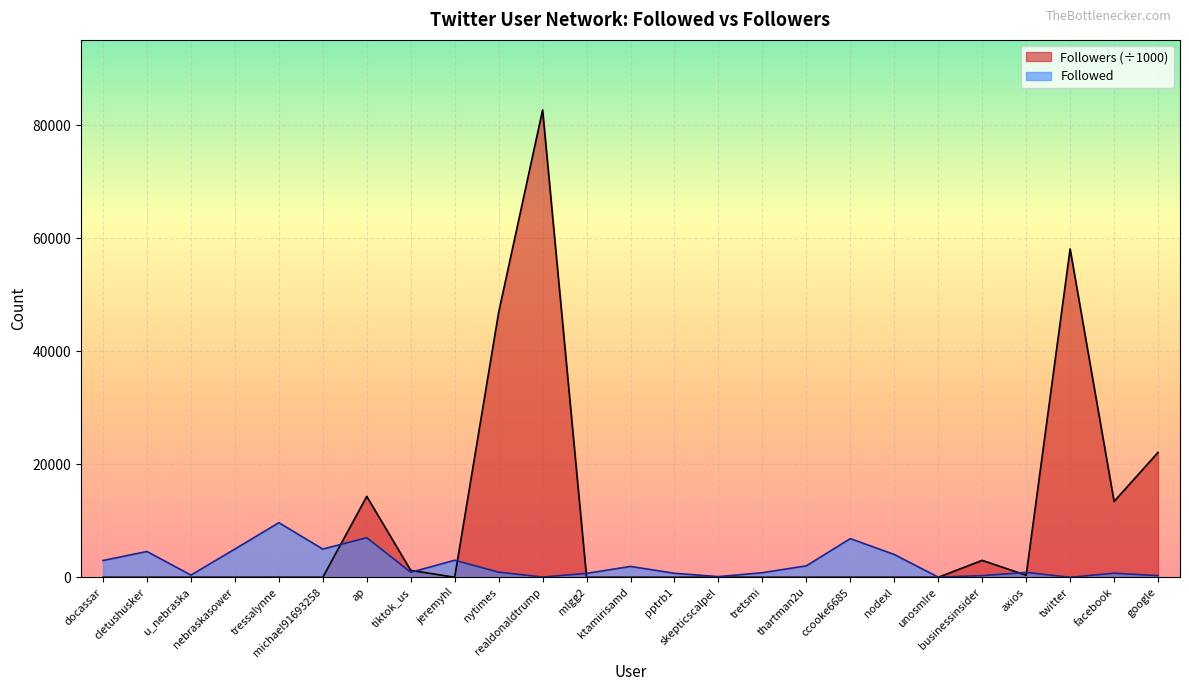

What are all the series names shown in the legend?

Followers (÷1000), Followed